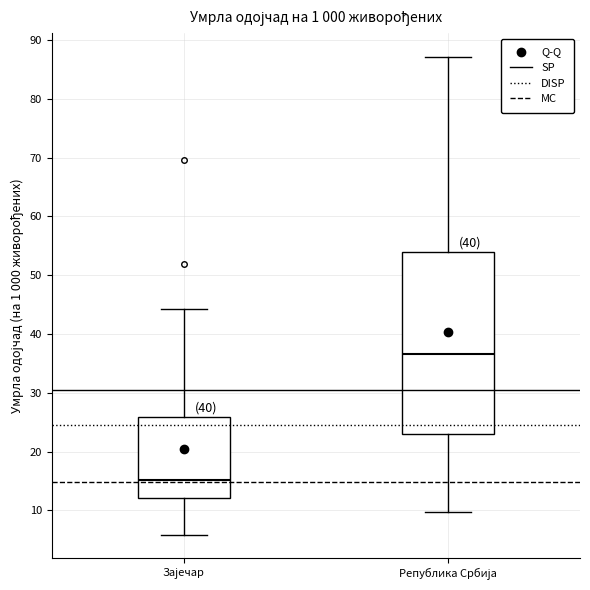

Reading left to right, transcribe this box plot: for each box, give where its median line is, the range the box spans, and where its two whiskers end, as read against the y-axis. The values are not printed on the chart, so give them approximately, as read against the axis.

Зајечар: median 15, box 12 to 26, whiskers 6 to 44
Република Србија: median 37, box 23 to 54, whiskers 10 to 87